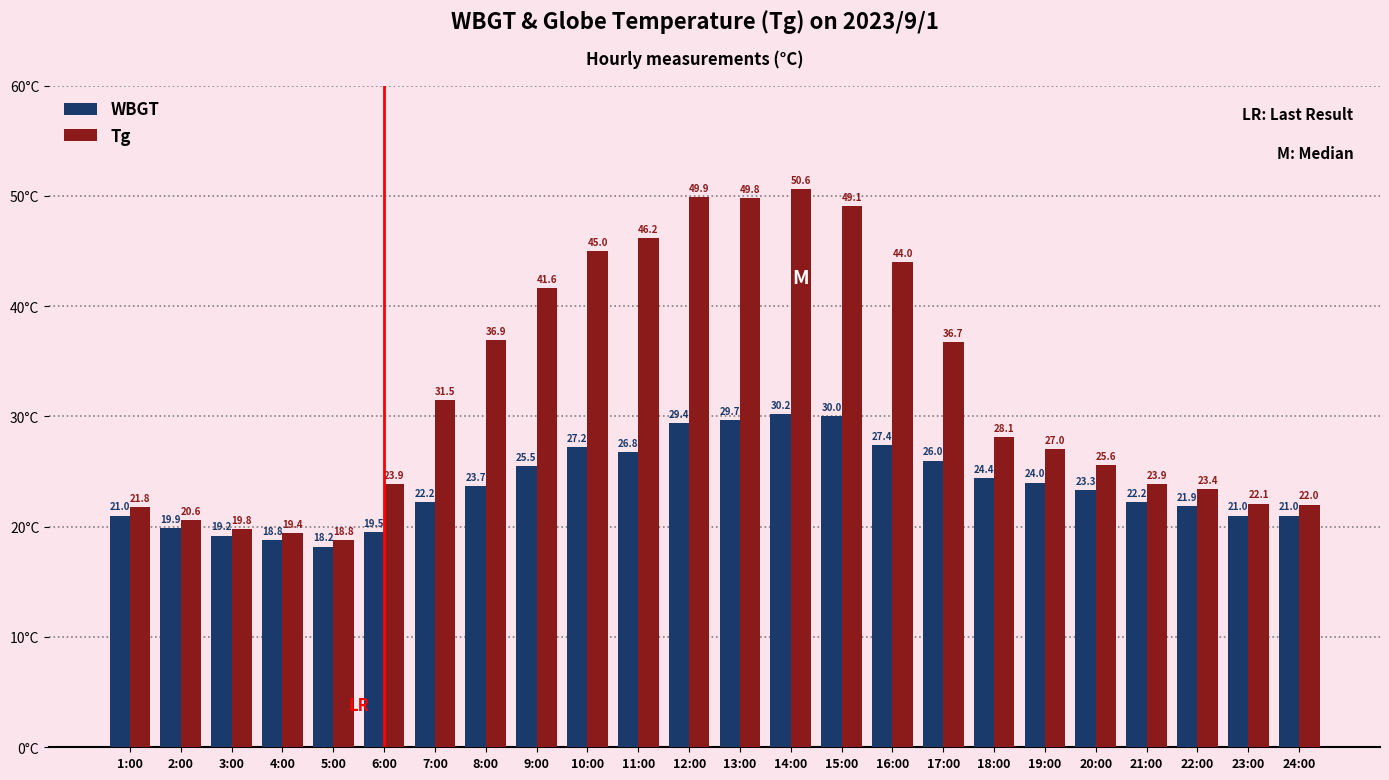

Reading right to left, what are all the values shown in this chart?

WBGT: 21.0	21.0	21.9	22.2	23.3	24.0	24.4	26.0	27.4	30.0	30.2	29.7	29.4	26.8	27.2	25.5	23.7	22.2	19.5	18.2	18.8	19.2	19.9	21.0
Tg: 22.0	22.1	23.4	23.9	25.6	27.0	28.1	36.7	44.0	49.1	50.6	49.8	49.9	46.2	45.0	41.6	36.9	31.5	23.9	18.8	19.4	19.8	20.6	21.8